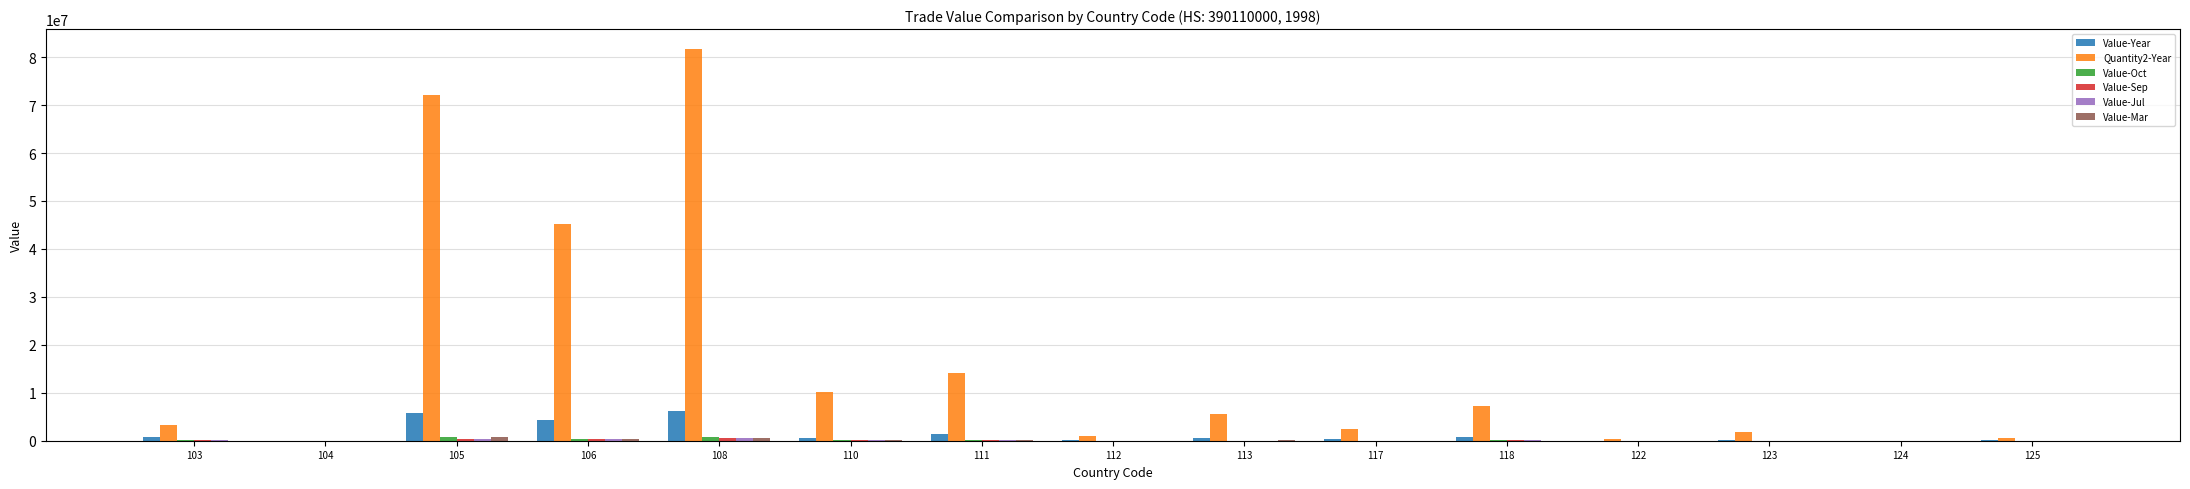

What is the highest value of the Quantity2-Year series?

81759864